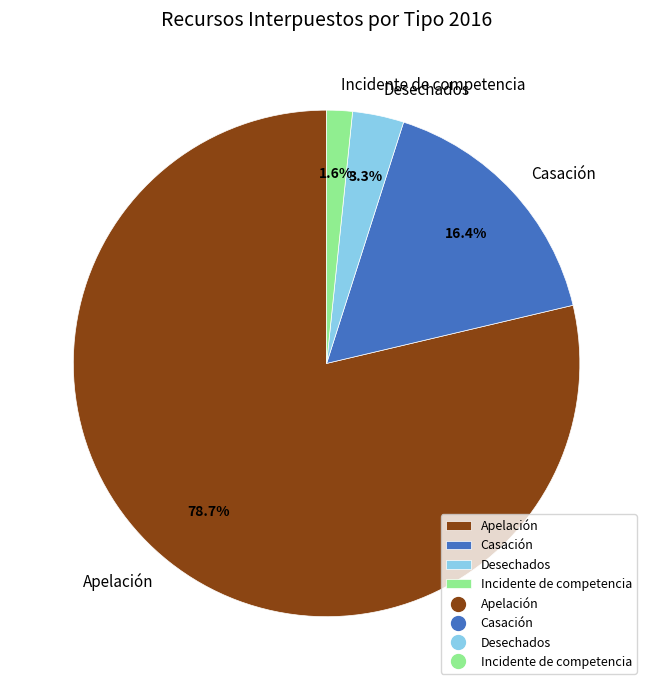

To the nearest percent, what portion does Desechados represent?

3%